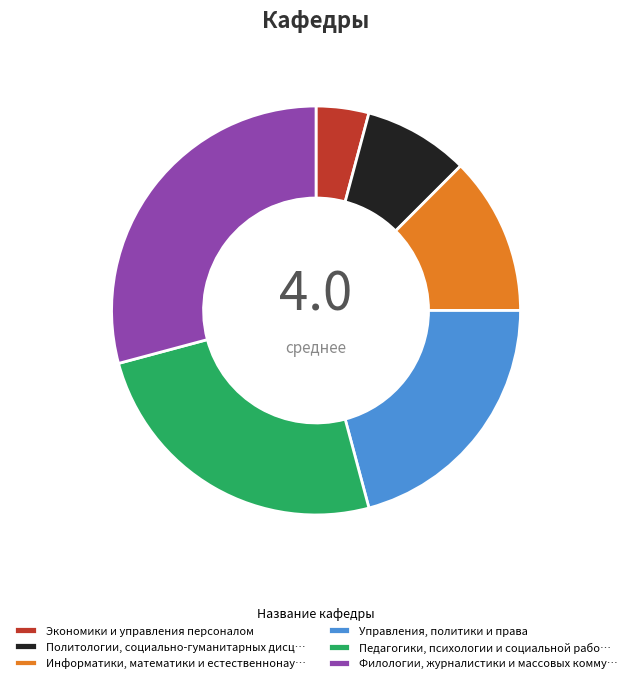

Do Управления, политики и права and Политологии, социально-гуманитарных дисц… together represent more than half of the pie?

No